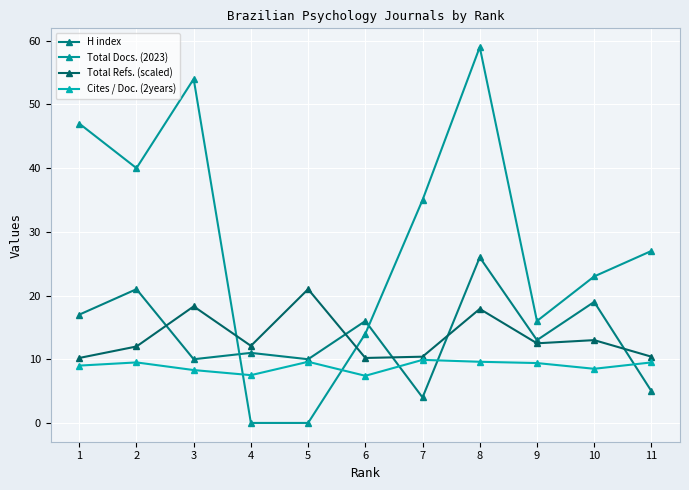

What are all the series names shown in the legend?

H index, Total Docs. (2023), Total Refs. (scaled), Cites / Doc. (2years)